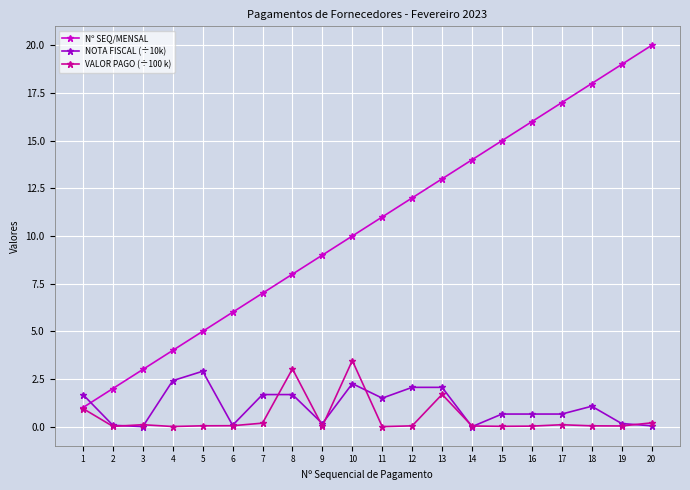

What is the highest value of the VALOR PAGO (÷100 k) series?

3.5